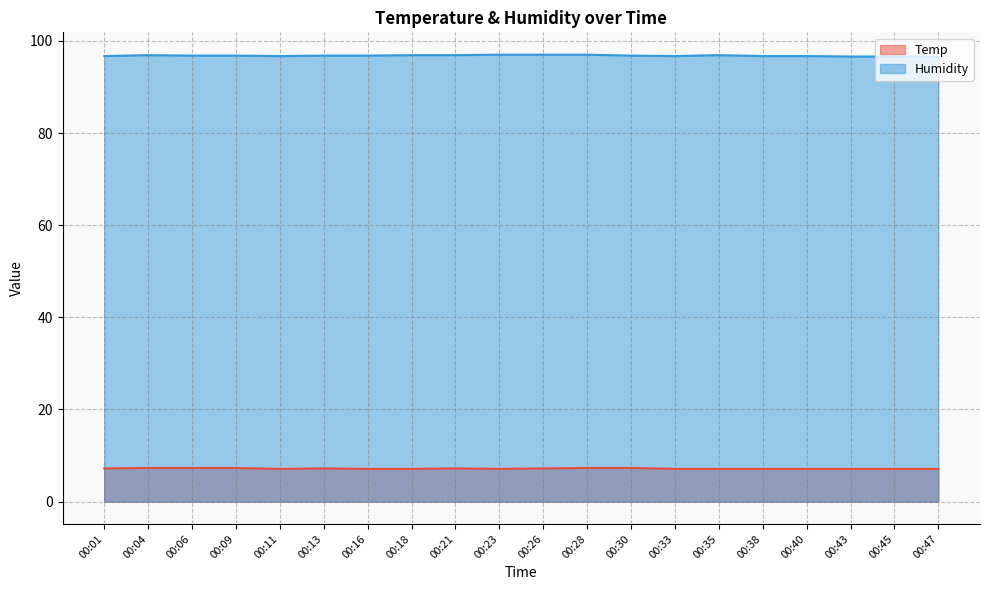

List the labels in order of Temp value, largest first.

00:04, 00:06, 00:09, 00:28, 00:30, 00:01, 00:13, 00:21, 00:26, 00:11, 00:16, 00:18, 00:23, 00:33, 00:35, 00:38, 00:40, 00:43, 00:45, 00:47